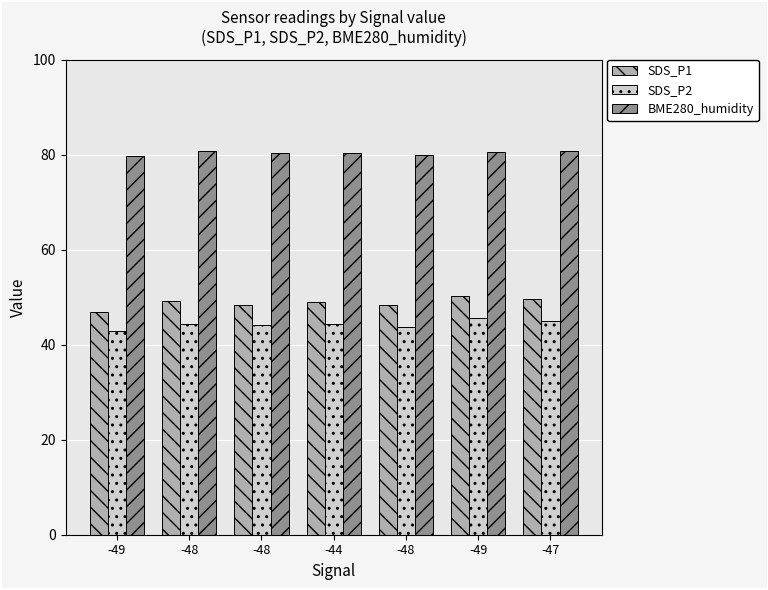

The SDS_P2 series shows 42.9 at -49. True or false?

True